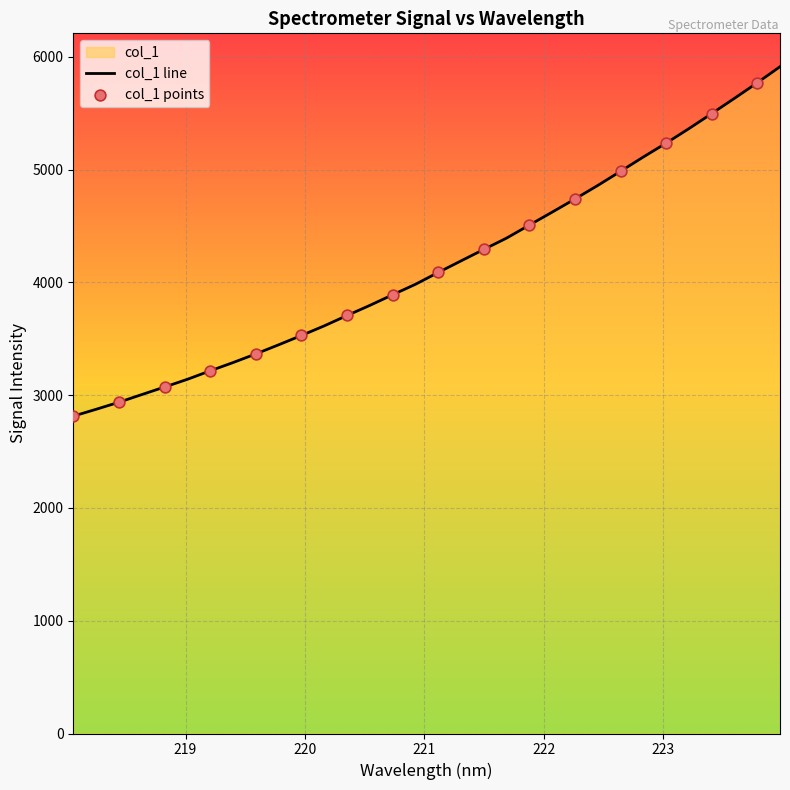

What is the ratio of the value at 221.8812 to the value at 219.2067?

1.4